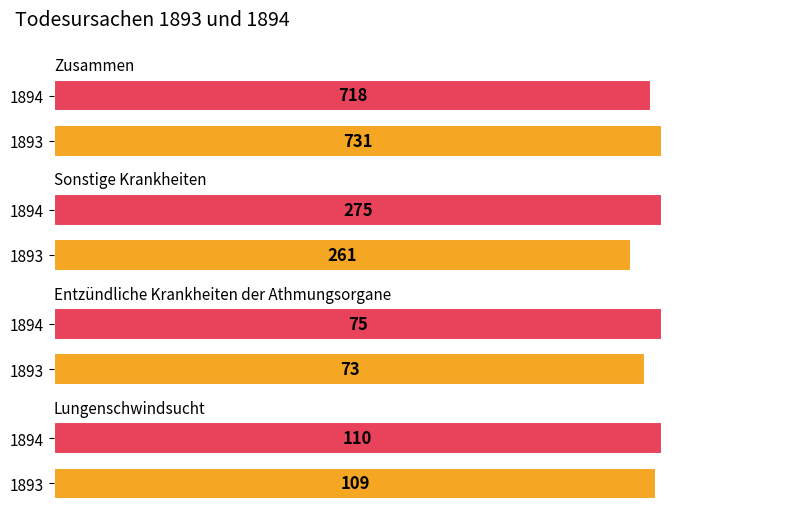

Which category has the lowest value in the Zusammen series?

1894